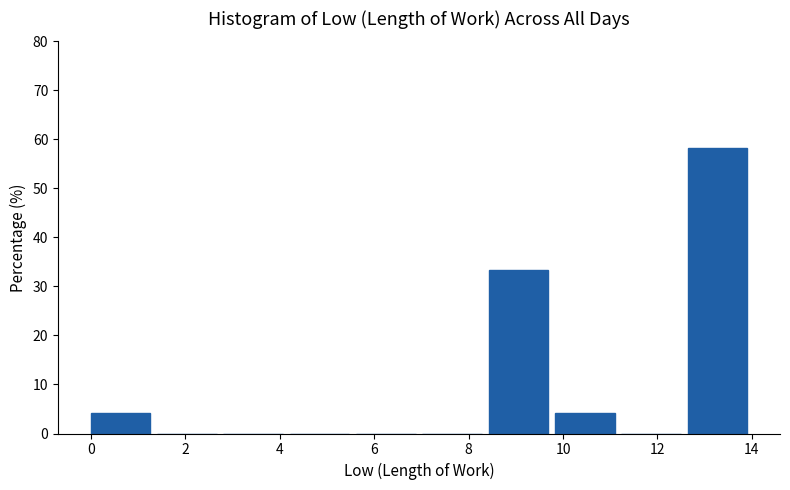

Reading left to right, transcribe this chart: for each bar, give the range it covers on the x-axis and its height. Neither the bar edges nor the heights are printed on the chart, so give them approximately, as read against the axes.

0.0 to 1.4: 4
1.4 to 2.8: 0
2.8 to 4.2: 0
4.2 to 5.6: 0
5.6 to 7.0: 0
7.0 to 8.4: 0
8.4 to 9.8: 33
9.8 to 11.2: 4
11.2 to 12.6: 0
12.6 to 14.0: 58